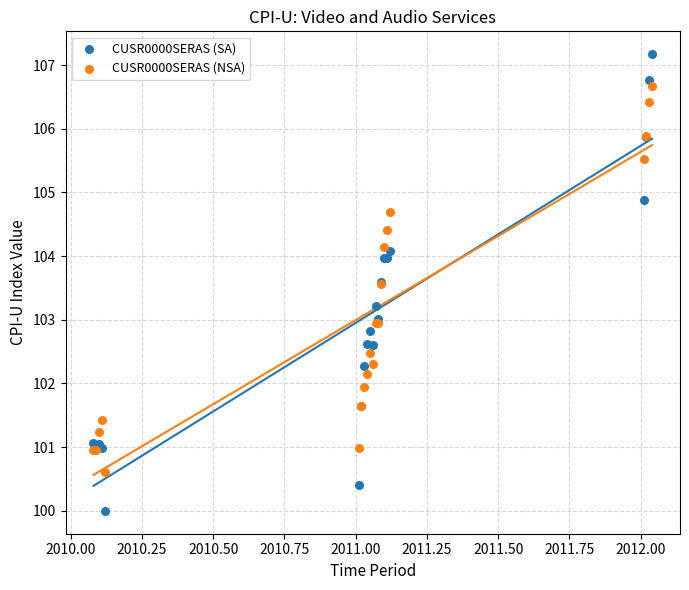

What are all the series names shown in the legend?

CUSR0000SERAS (SA), CUSR0000SERAS (NSA)